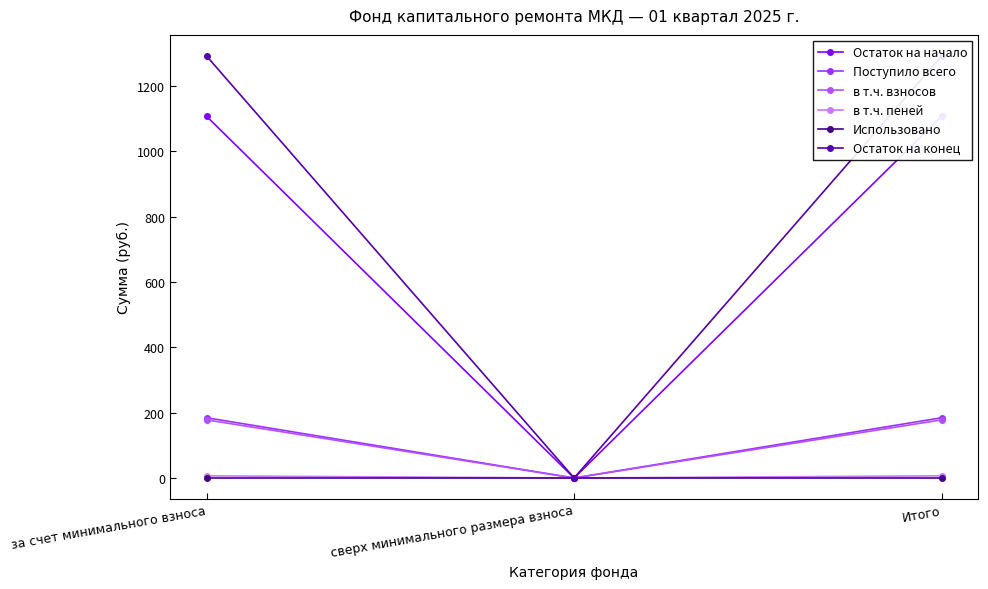

Reading left to right, list all the values displayed in this chart.

Остаток на начало: за счет минимального взноса=1107.8	сверх минимального размера взноса=0.0	Итого=1107.8
Поступило всего: за счет минимального взноса=184.5	сверх минимального размера взноса=0.0	Итого=184.5
в т.ч. взносов: за счет минимального взноса=178.0	сверх минимального размера взноса=0.0	Итого=178.0
в т.ч. пеней: за счет минимального взноса=6.6	сверх минимального размера взноса=0.0	Итого=6.6
Использовано: за счет минимального взноса=0.0	сверх минимального размера взноса=0.0	Итого=0.0
Остаток на конец: за счет минимального взноса=1292.3	сверх минимального размера взноса=0.0	Итого=1292.3